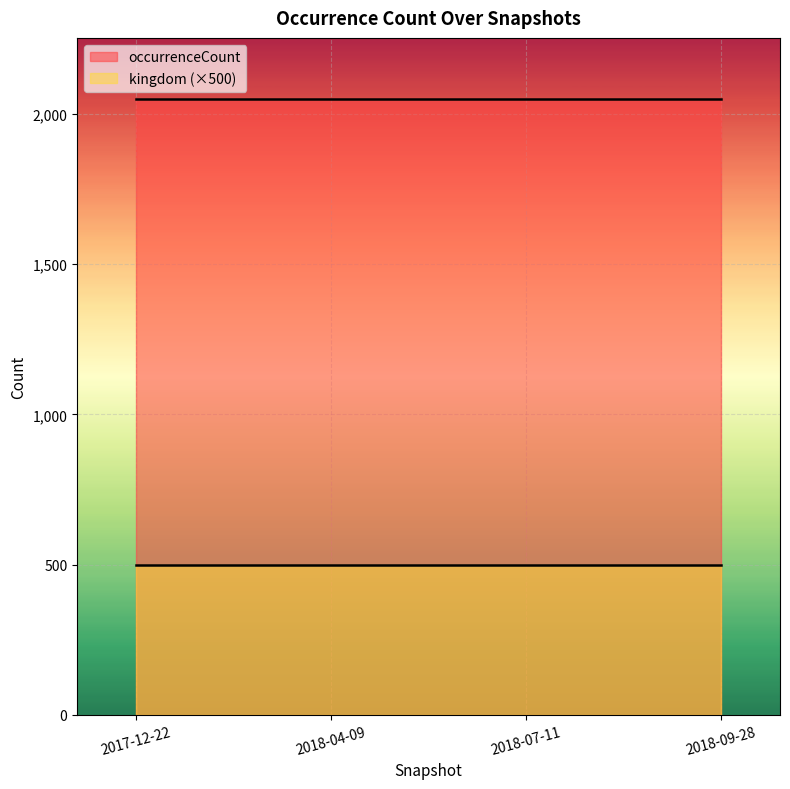

At which category does the chart reach its minimum across all series?

2017-12-22